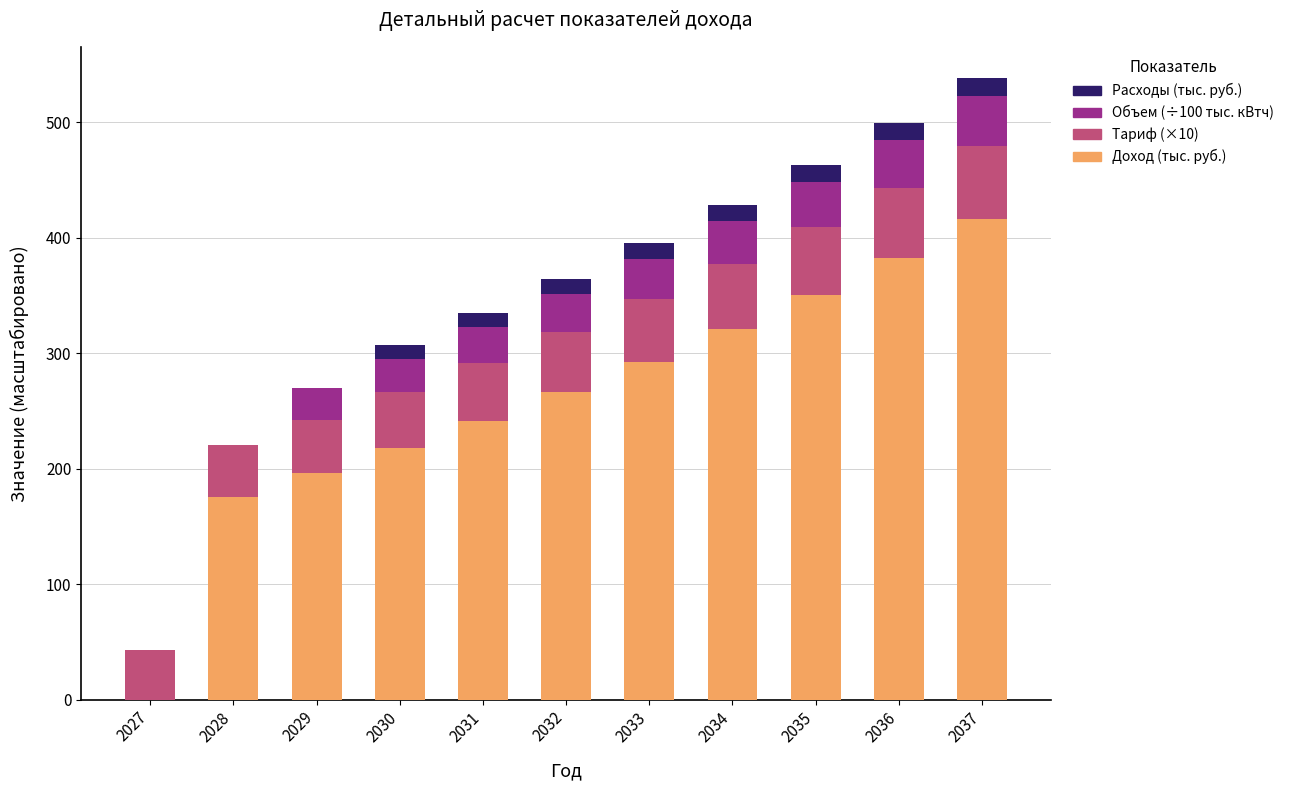

What is the total value across all series at 2032?

364.3